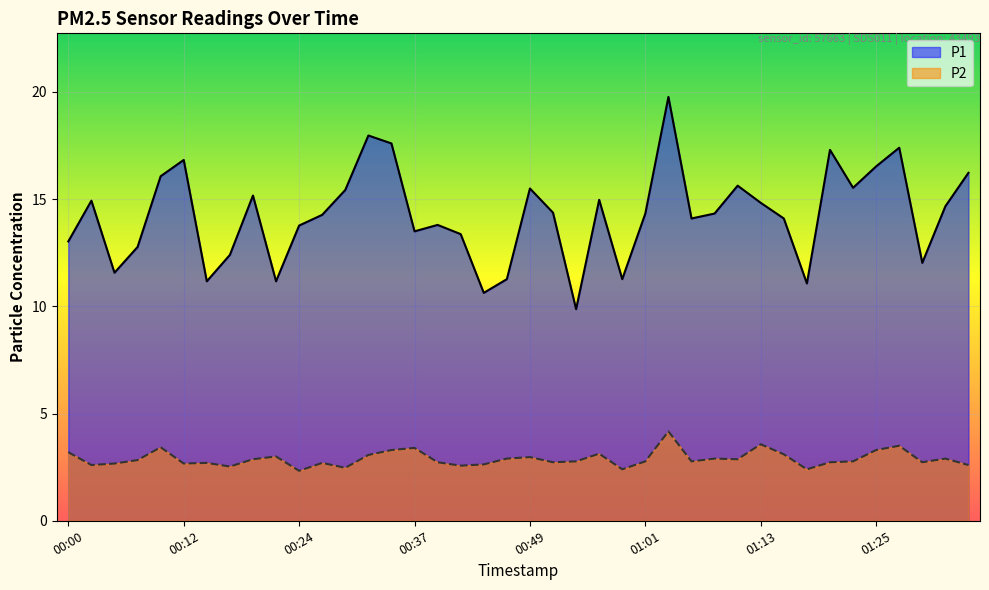

What is the average value of the P1 series?

14.3